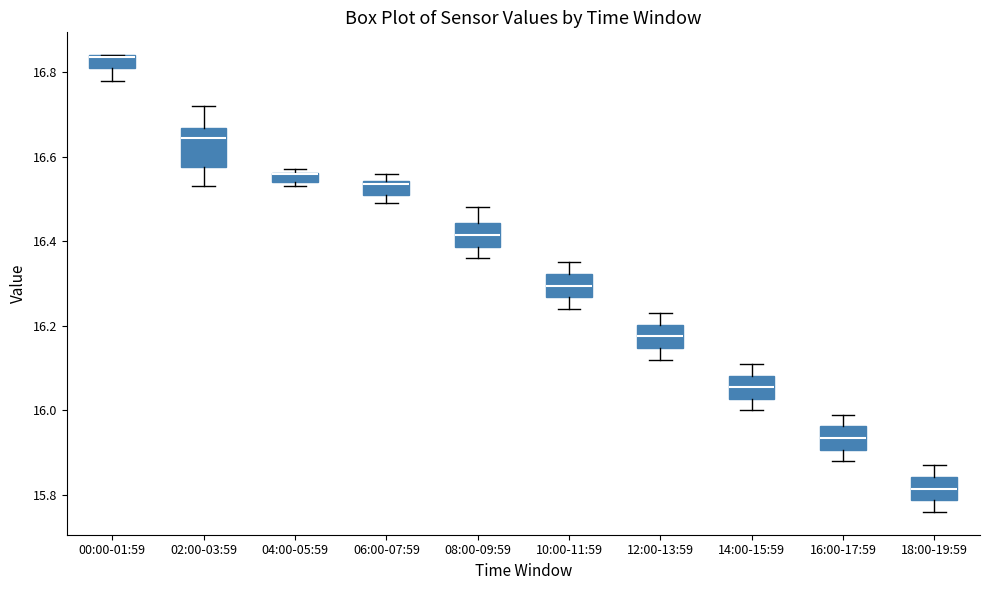

Where does the median line of the box for 02:00-03:59 sit on the y-axis? The values are not printed on the chart, so give them approximately, as read against the axis.

16.64